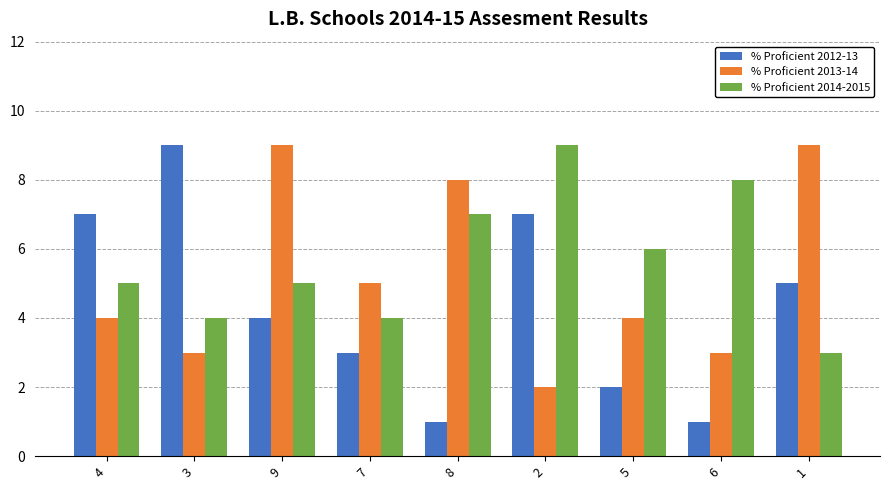

Which series has the widest spread of values?

% Proficient 2012-13